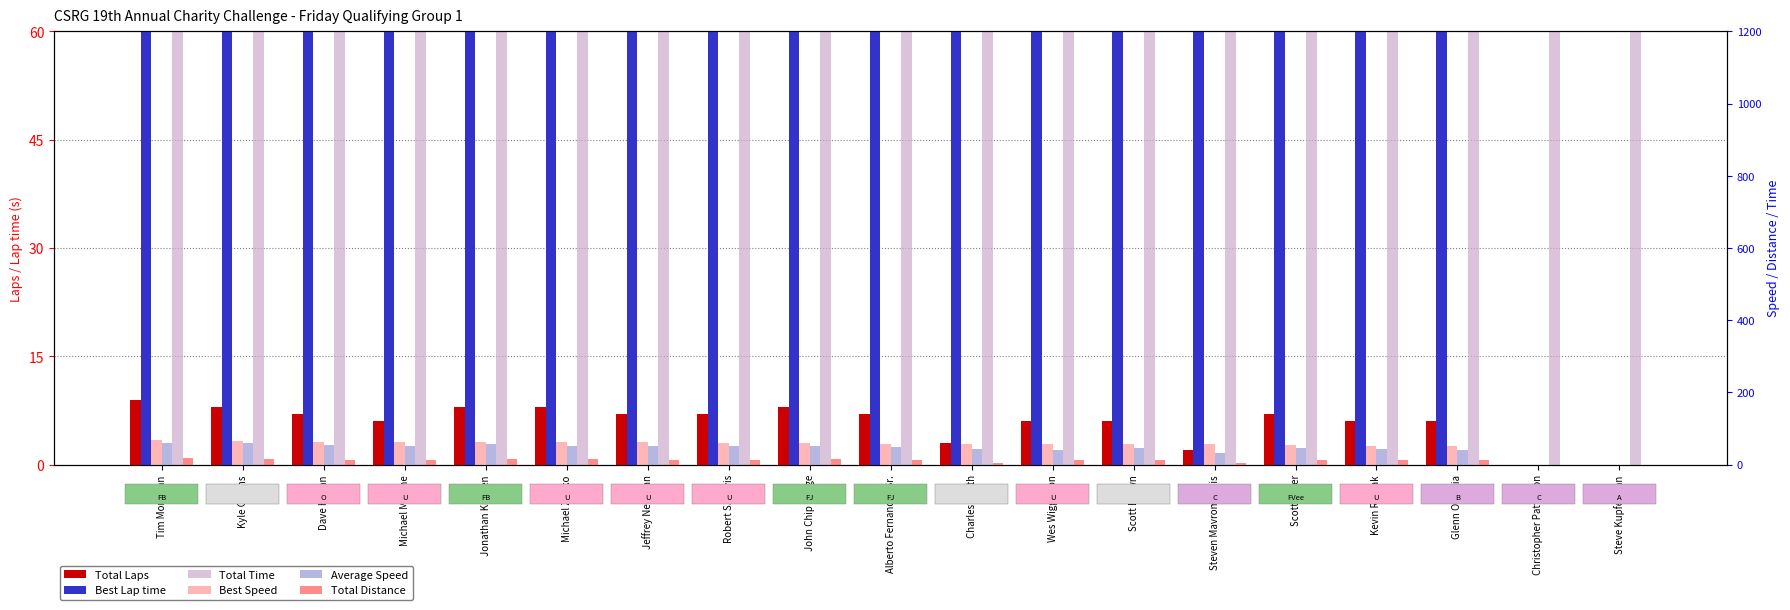

Is it true that Average Speed equals 94.5 at Tim Monahan?

False